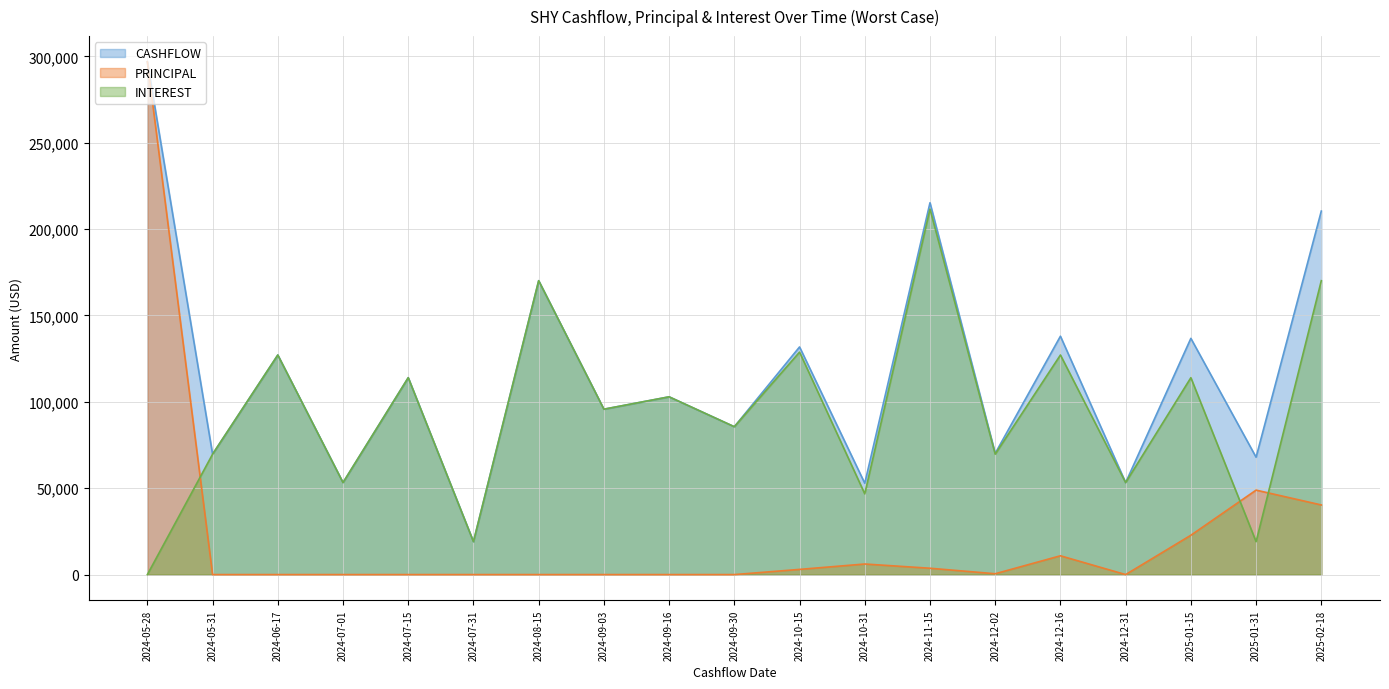

What position from the left is 2024-11-15?

13